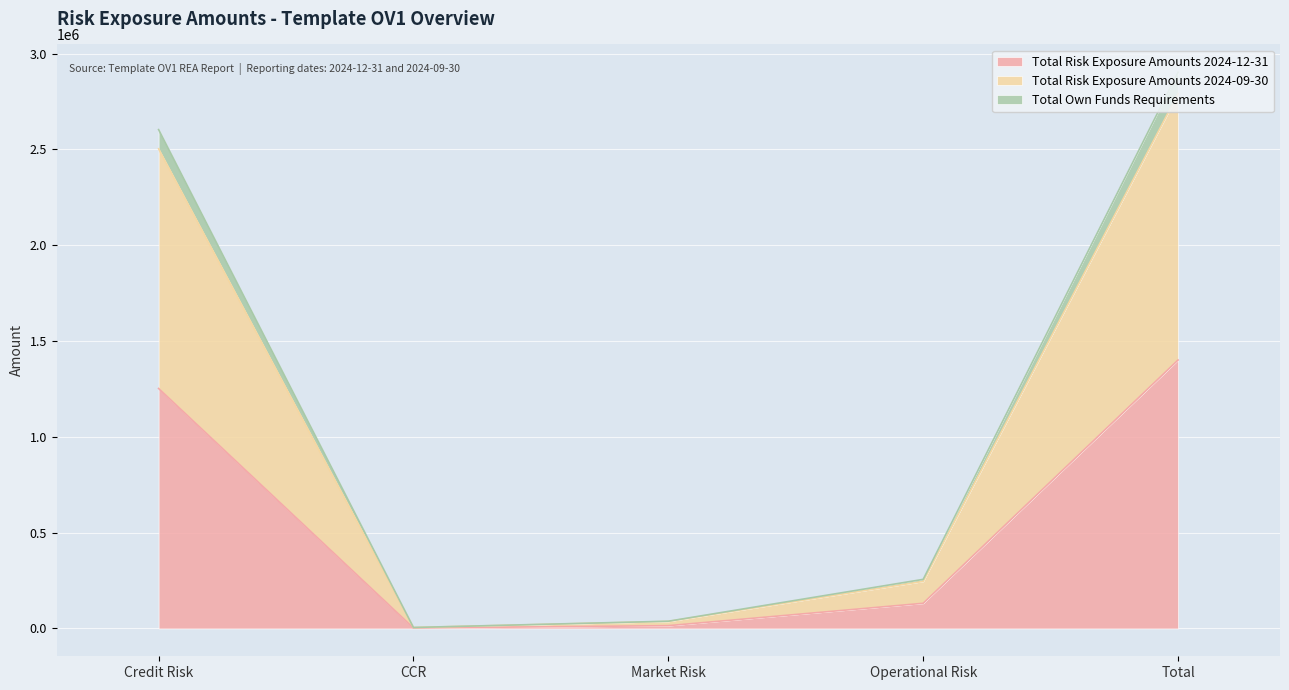

Which category has the highest value in the Total Risk Exposure Amounts 2024-12-31 series?

Total